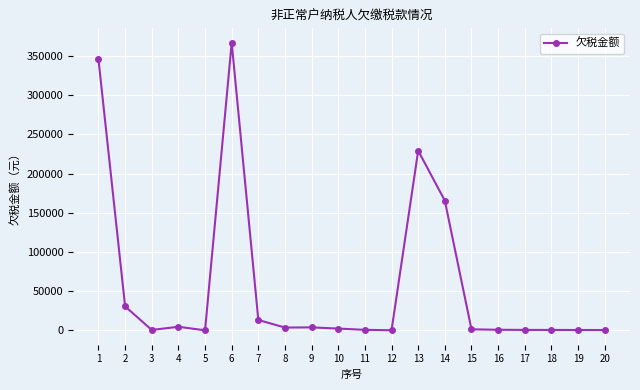

Where is the first local minimum?

3